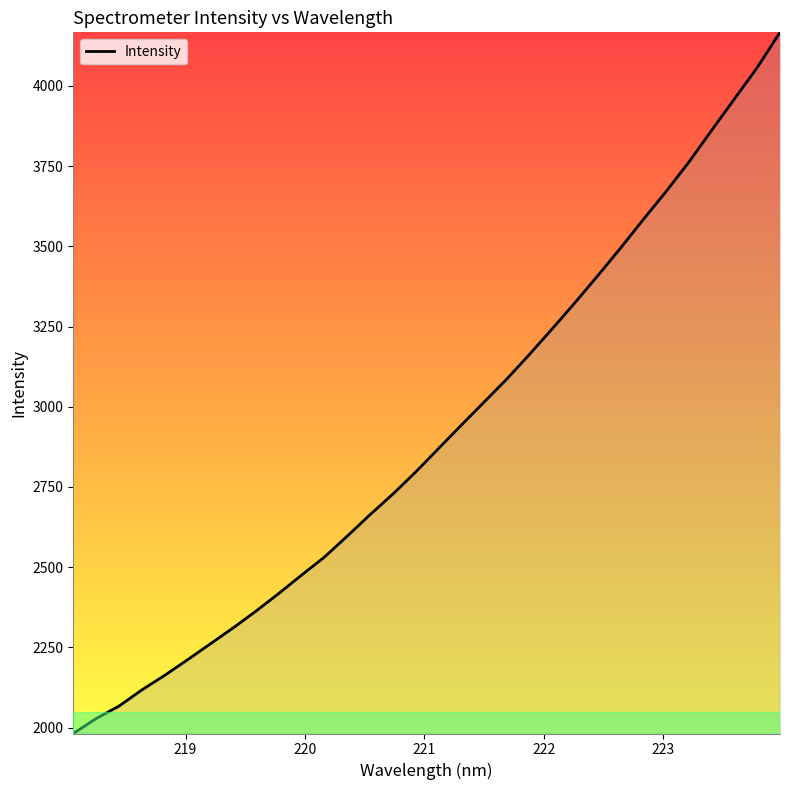

What is the difference between the maximum and minimum values?

2184.7